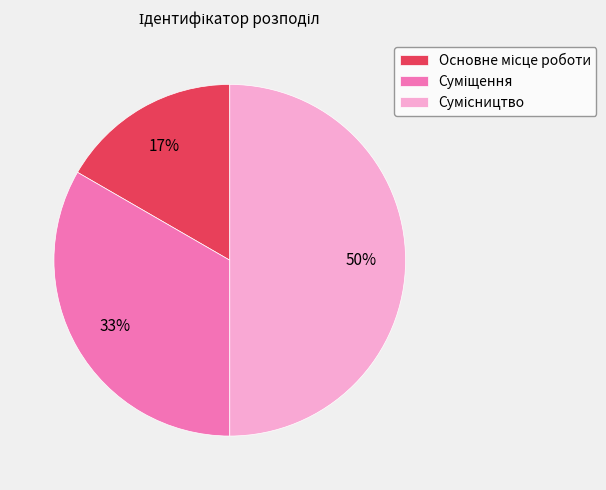

To the nearest percent, what is the difference between the largest and smallest slice percentages?

33%